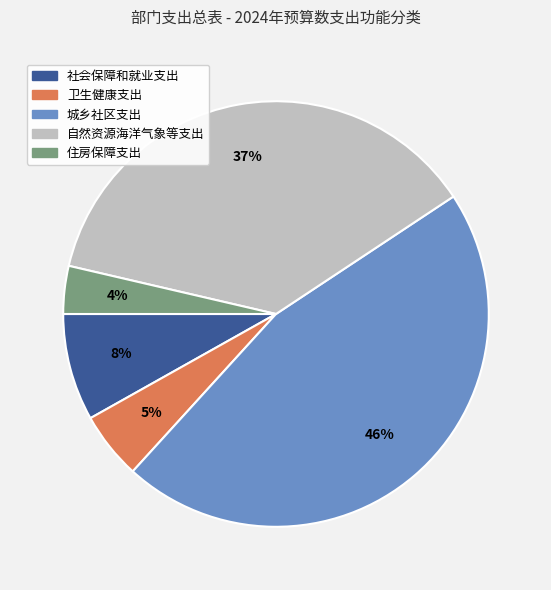

Rank the categories by value from highest to lowest.

城乡社区支出, 自然资源海洋气象等支出, 社会保障和就业支出, 卫生健康支出, 住房保障支出